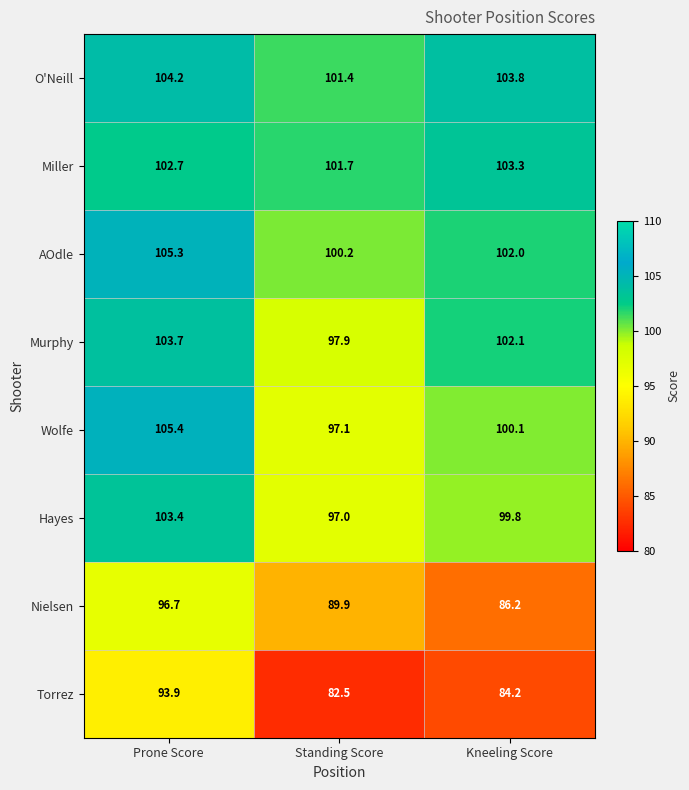

What is the maximum value shown in the chart?

105.4